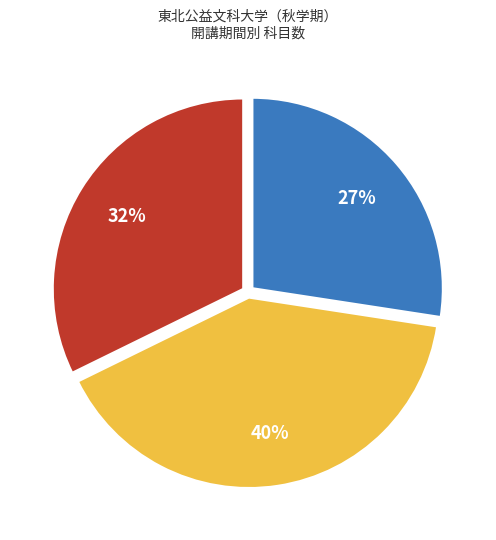

To the nearest percent, what is the average slice percentage?

33%